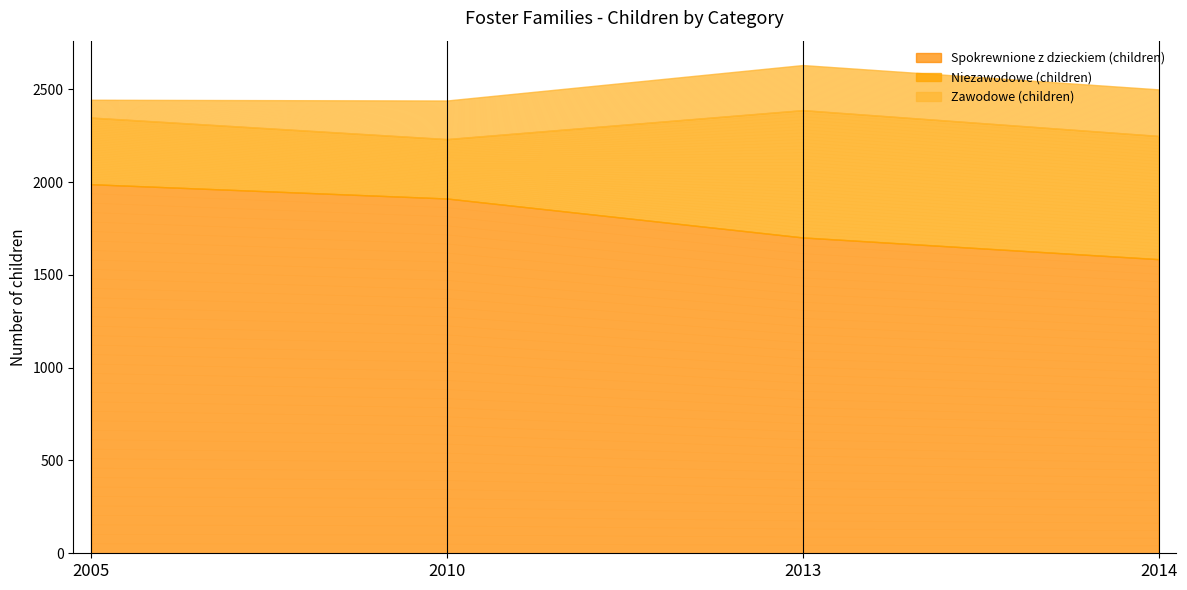

At which category is the sum across all series the highest?

2013